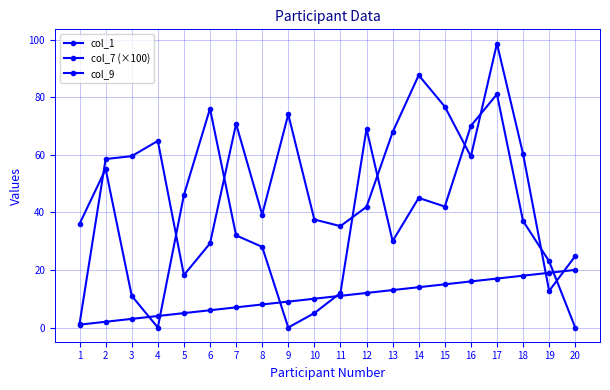

Does the chart have visible grid lines?

Yes